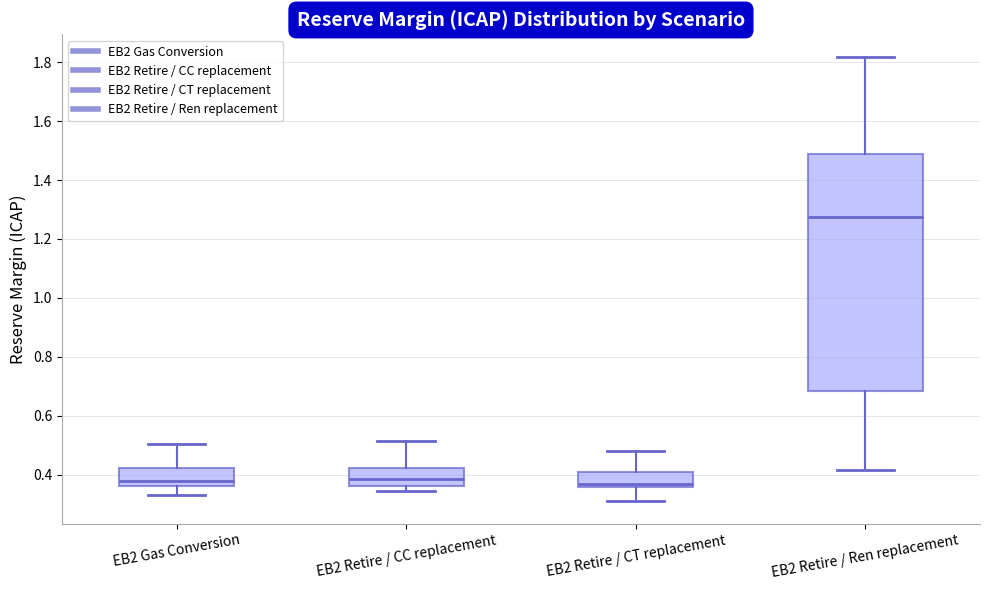

Reading left to right, transcribe this box plot: for each box, give where its median line is, the range the box spans, and where its two whiskers end, as read against the y-axis. The values are not printed on the chart, so give them approximately, as read against the axis.

EB2 Gas Conversion: median 0.38, box 0.36 to 0.42, whiskers 0.34 to 0.50
EB2 Retire / CC replacement: median 0.38, box 0.36 to 0.42, whiskers 0.34 to 0.52
EB2 Retire / CT replacement: median 0.36 (just above the box's lower edge), box 0.36 to 0.42, whiskers 0.30 to 0.48
EB2 Retire / Ren replacement: median 1.28, box 0.68 to 1.48, whiskers 0.42 to 1.82